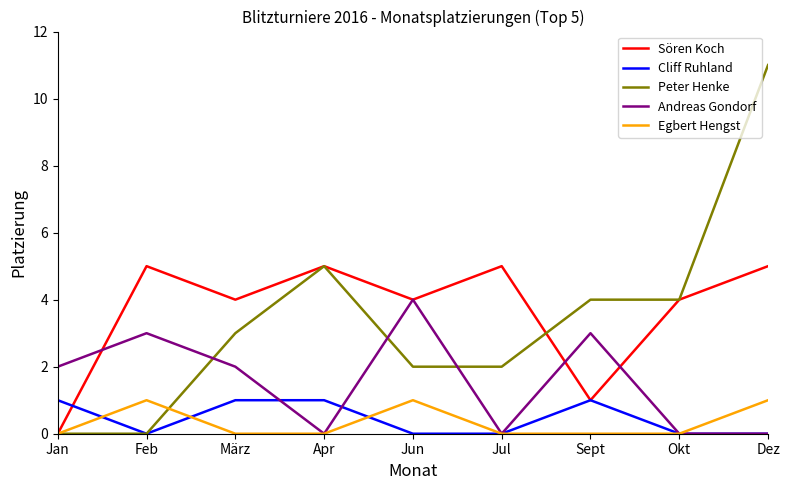

Reading right to left, extract all data points from this chart.

Sören Koch: Dez=5	Okt=4	Sept=1	Jul=5	Jun=4	Apr=5	März=4	Feb=5	Jan=0
Cliff Ruhland: Dez=0	Okt=0	Sept=1	Jul=0	Jun=0	Apr=1	März=1	Feb=0	Jan=1
Peter Henke: Dez=11	Okt=4	Sept=4	Jul=2	Jun=2	Apr=5	März=3	Feb=0	Jan=0
Andreas Gondorf: Dez=0	Okt=0	Sept=3	Jul=0	Jun=4	Apr=0	März=2	Feb=3	Jan=2
Egbert Hengst: Dez=1	Okt=0	Sept=0	Jul=0	Jun=1	Apr=0	März=0	Feb=1	Jan=0